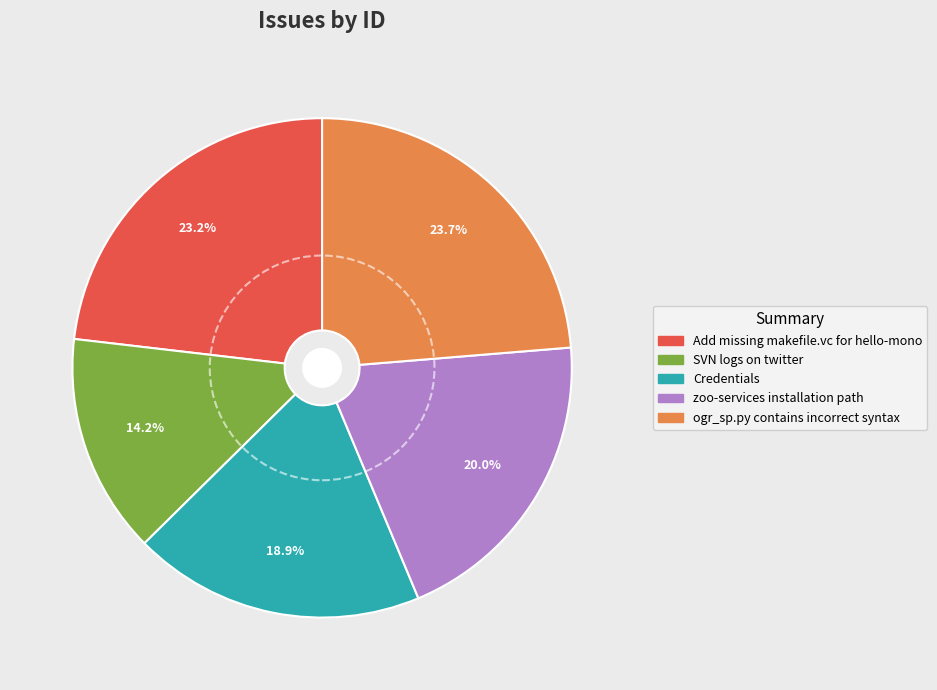

How many slices are in this pie chart?

5